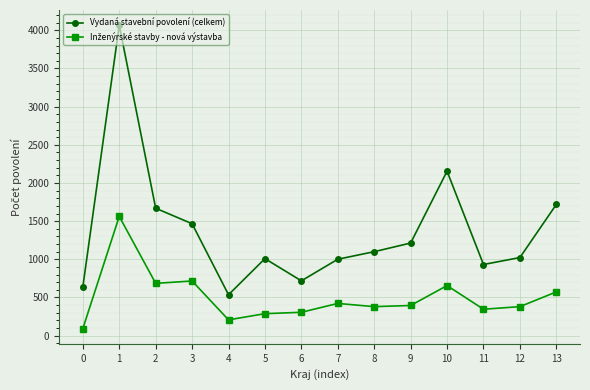

What is the approximate value of Vydaná stavební povolení (celkem) at 2?

1669